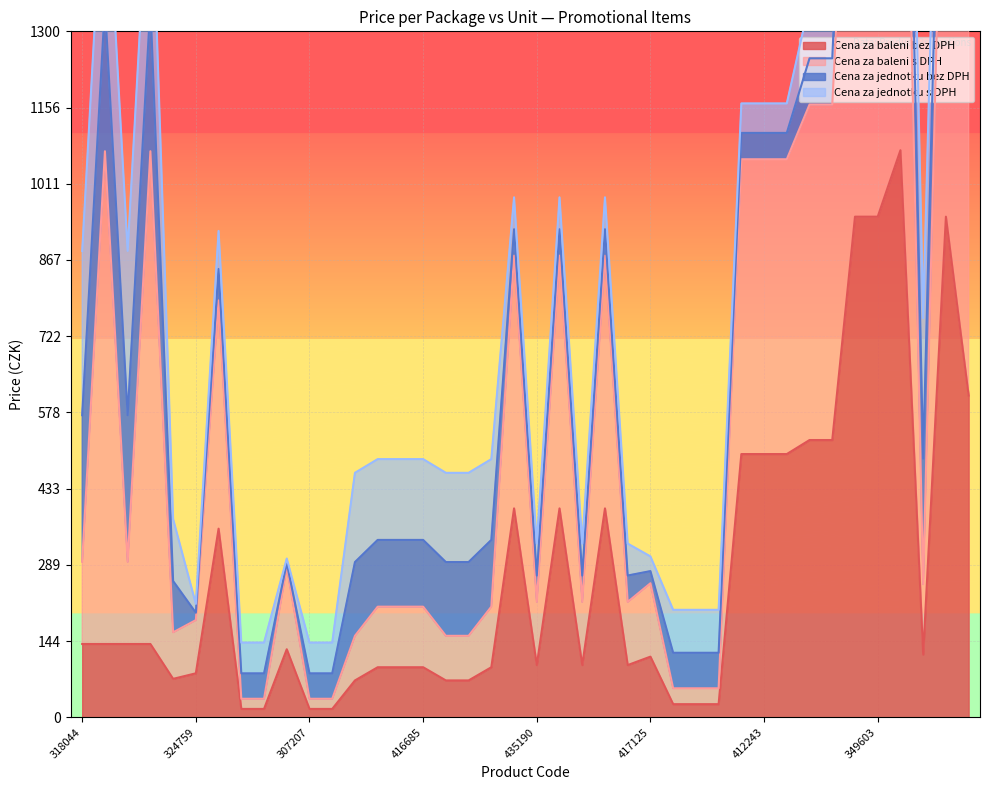

True or false: Cena za baleni s DPH and Cena za baleni bez DPH cross at least once.

False